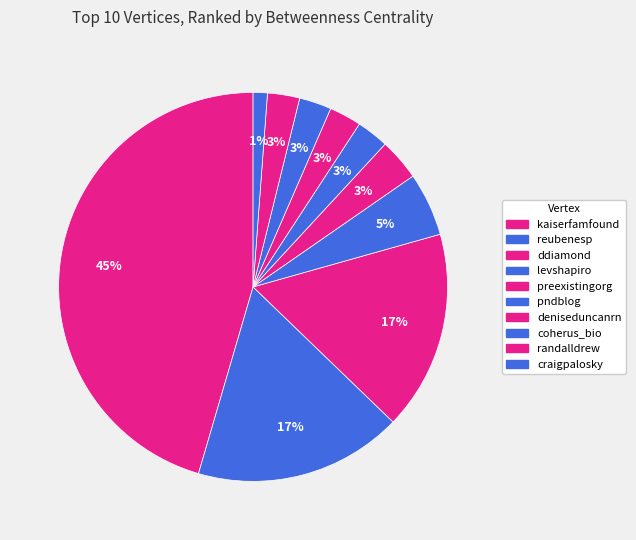

Combined, what portion of the pie is reubenesp and craigpalosky?

18.5%